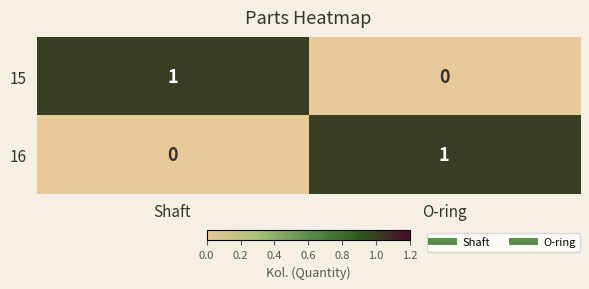

What is the total value across all series at O-ring?

1